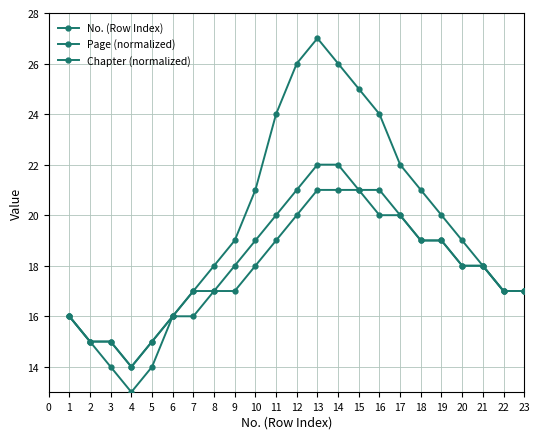

At which category does No. (Row Index) reach its first local peak?

13